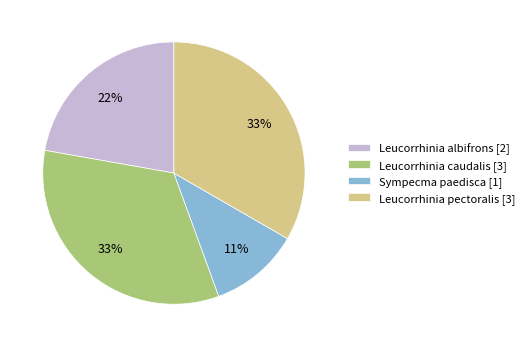

To the nearest percent, what is the combined percentage of Leucorrhinia albifrons [2] and Leucorrhinia pectoralis [3]?

56%